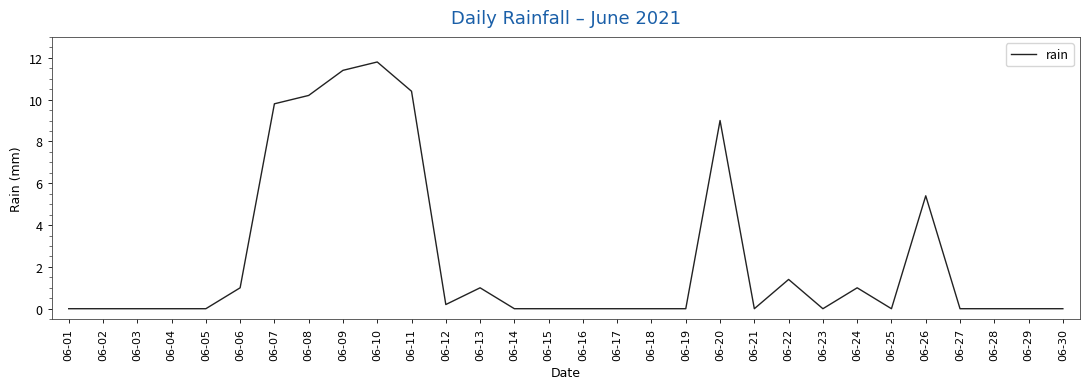

Is it true that the value at 06-11 is 2.8?

False